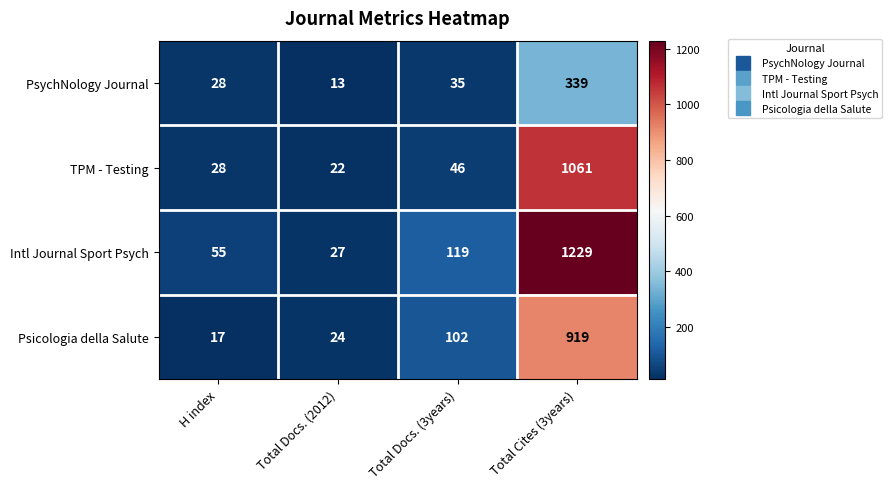

Between Total Docs. (3years) and Total Cites (3years), which series saw the biggest shift?

Intl Journal Sport Psych